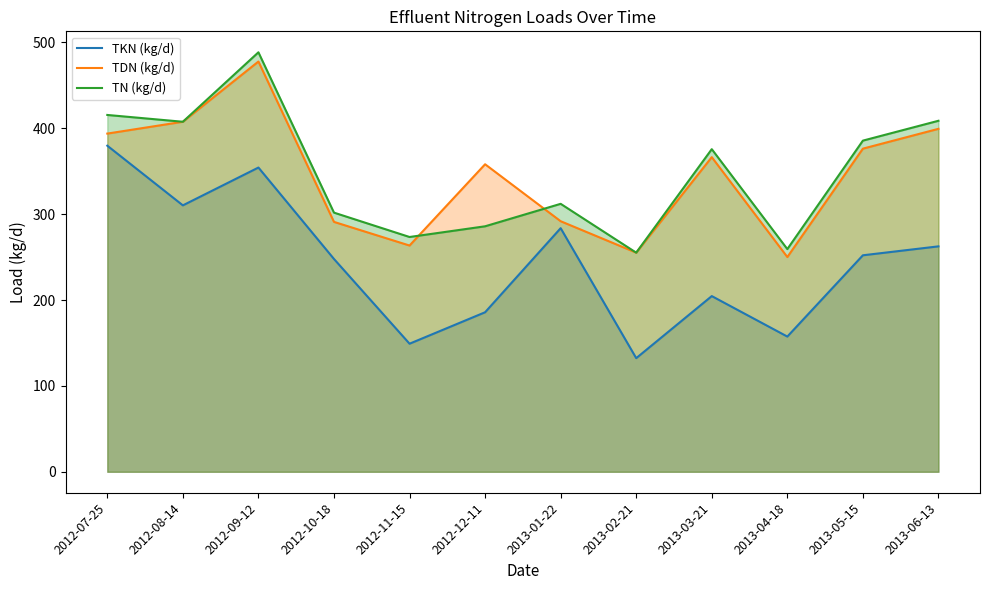

How many series are shown in this chart?

3